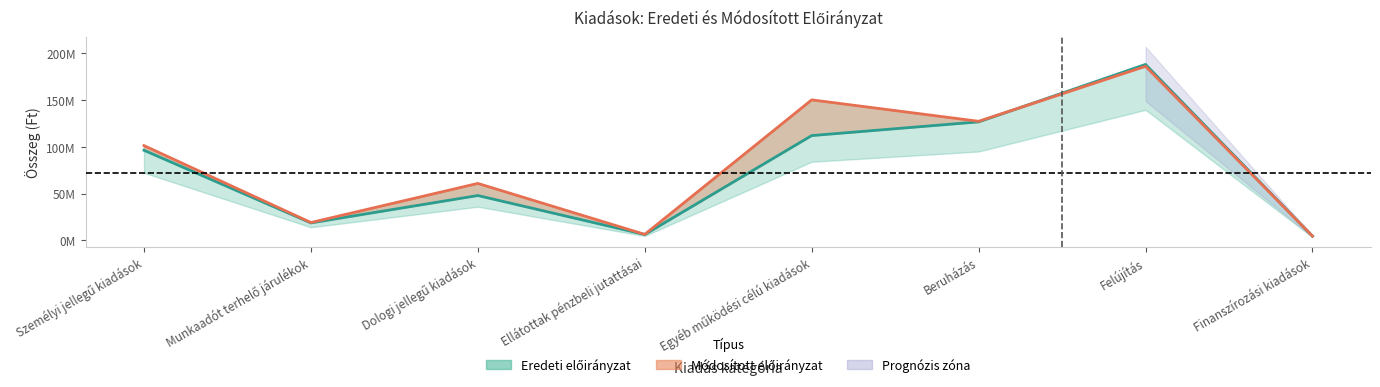

What is the maximum value shown in the chart?

187853000